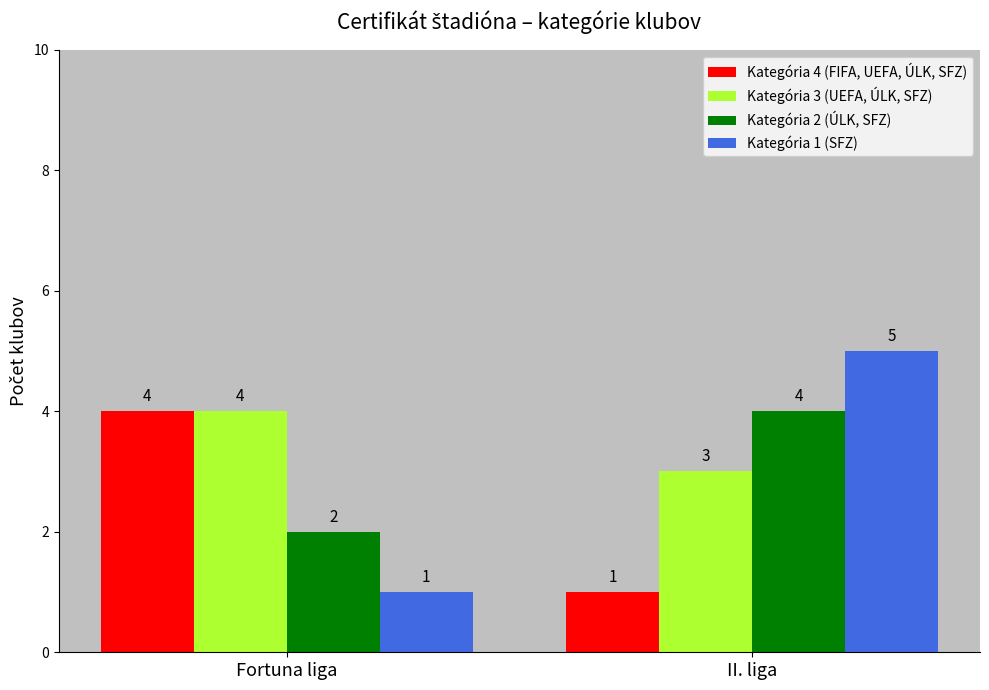

How many bars are there in total?

8